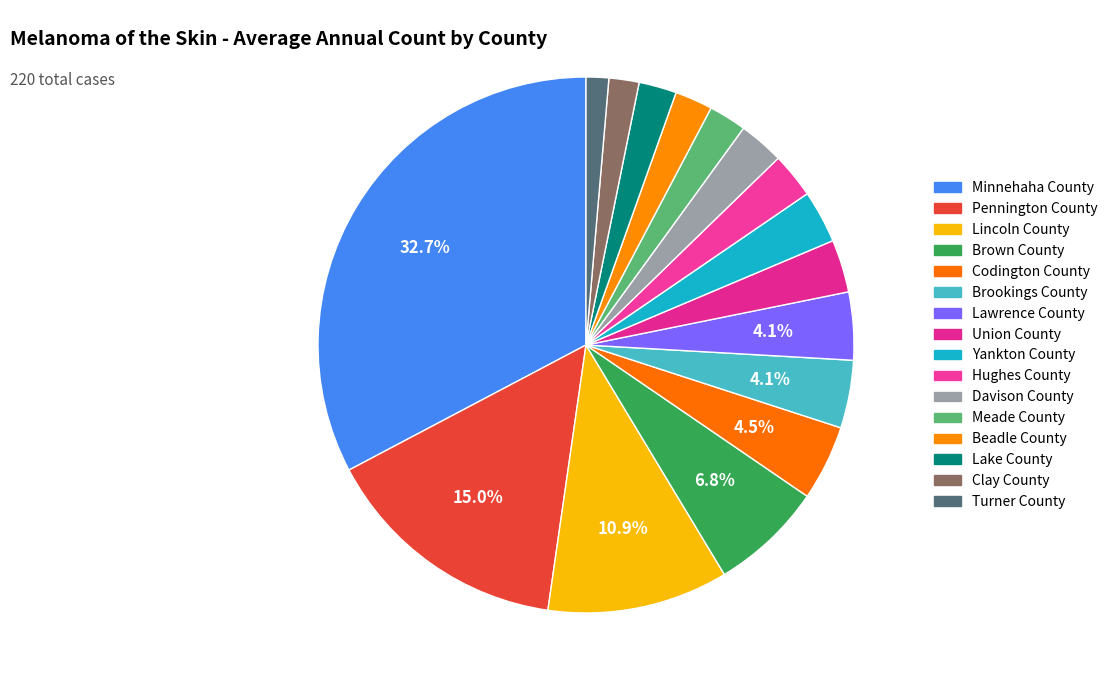

What is the change in value from Brown County to Clay County?

-11